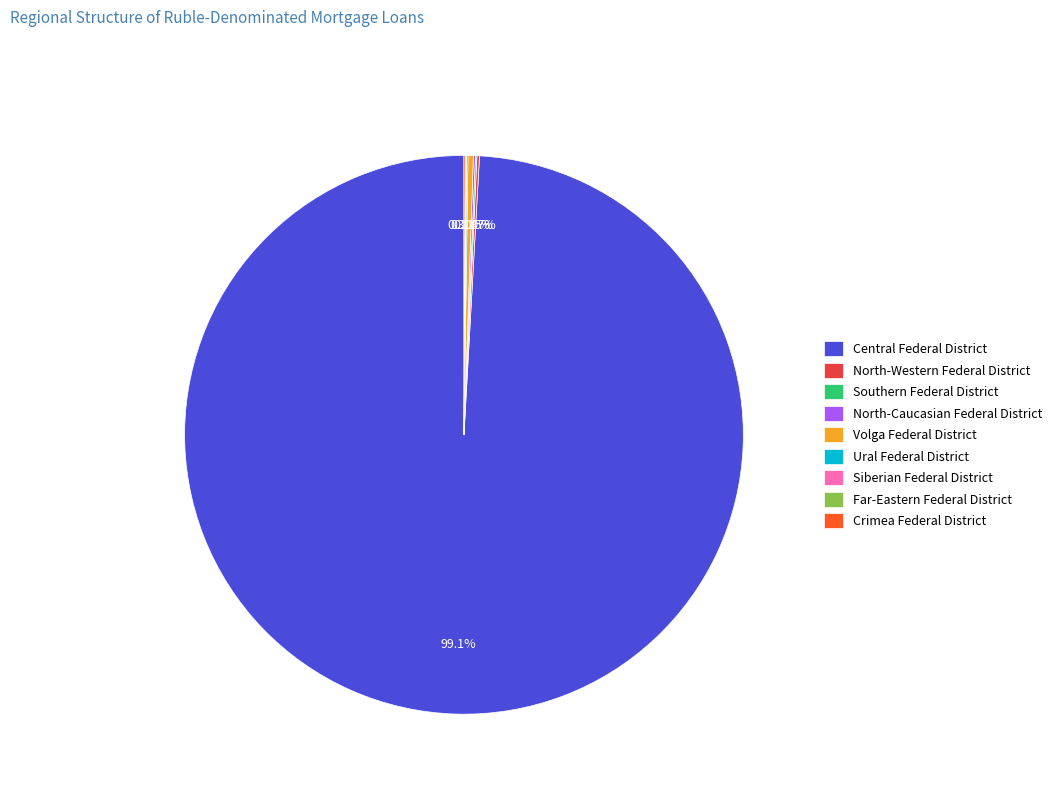

Does any single category account for the majority?

Yes